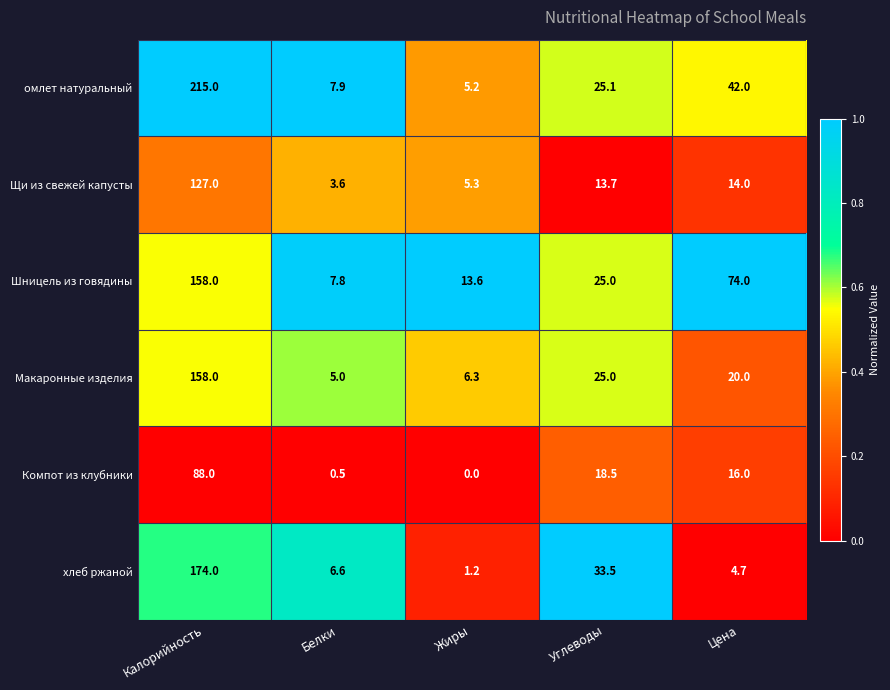

Which series has the largest range (max minus min)?

омлет натуральный